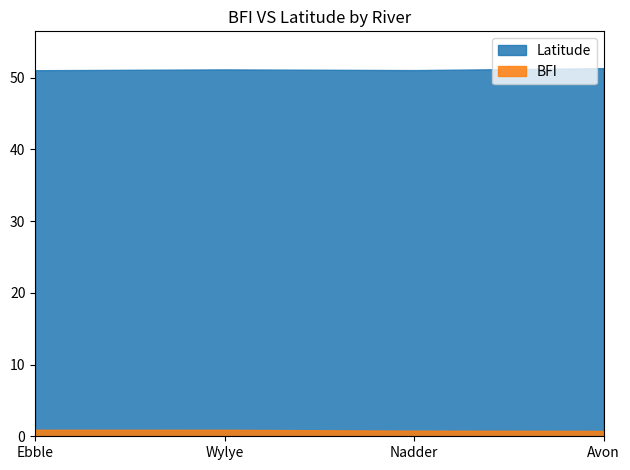

Which series has the largest total across all categories?

Latitude